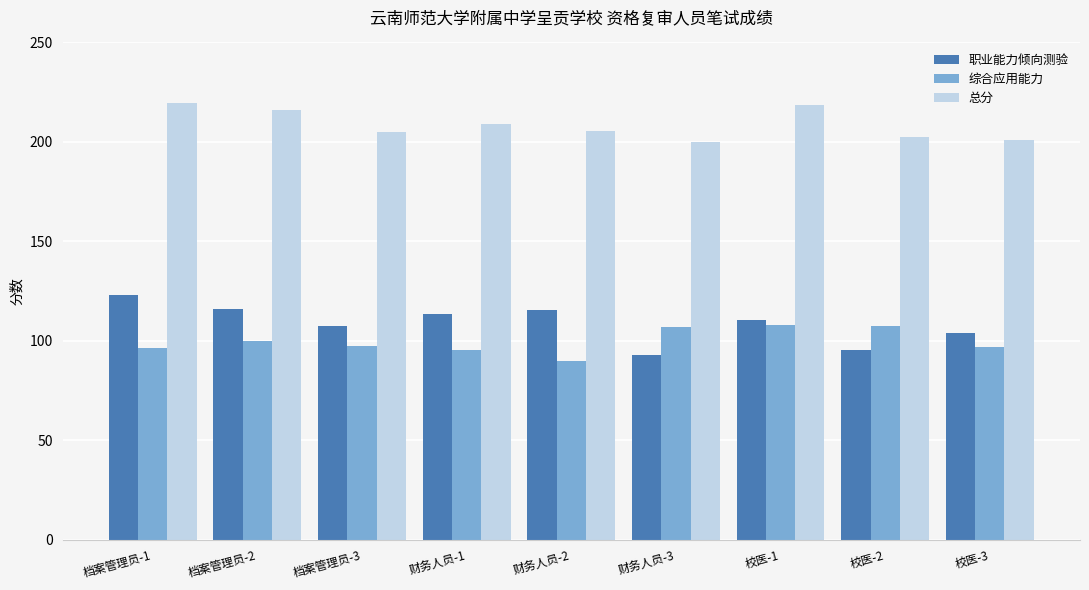

The value of 职业能力倾向测验 at 档案管理员-1 is 182.2. True or false?

False